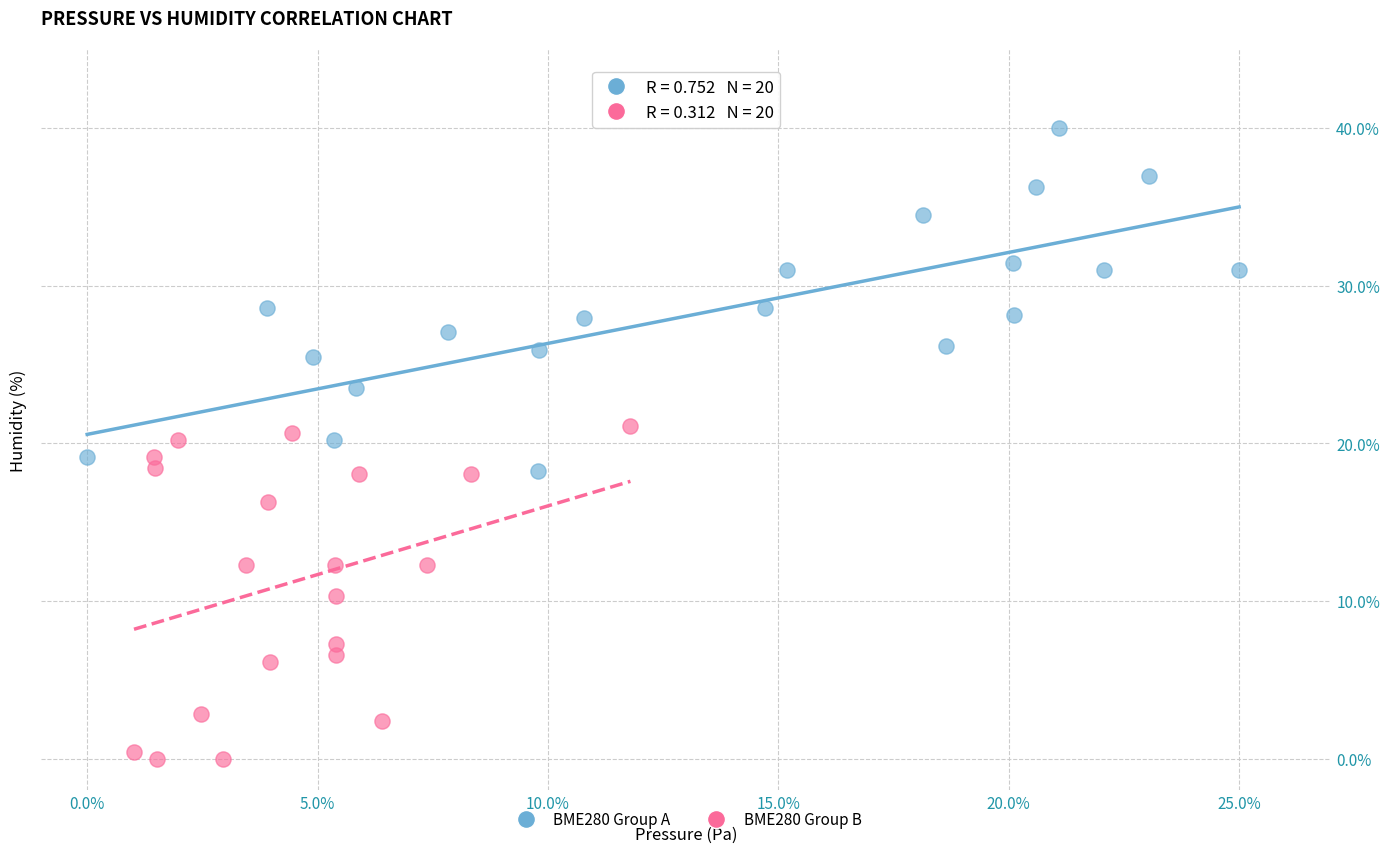

What are all the series names shown in the legend?

BME280 Group A, BME280 Group B